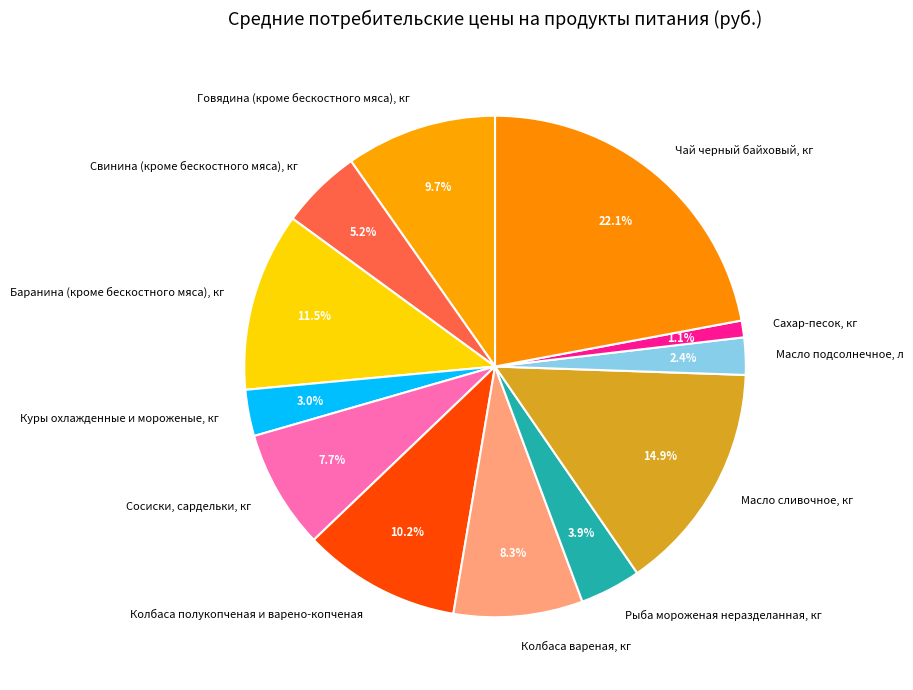

To the nearest percent, what portion does Чай черный байховый, кг represent?

22%